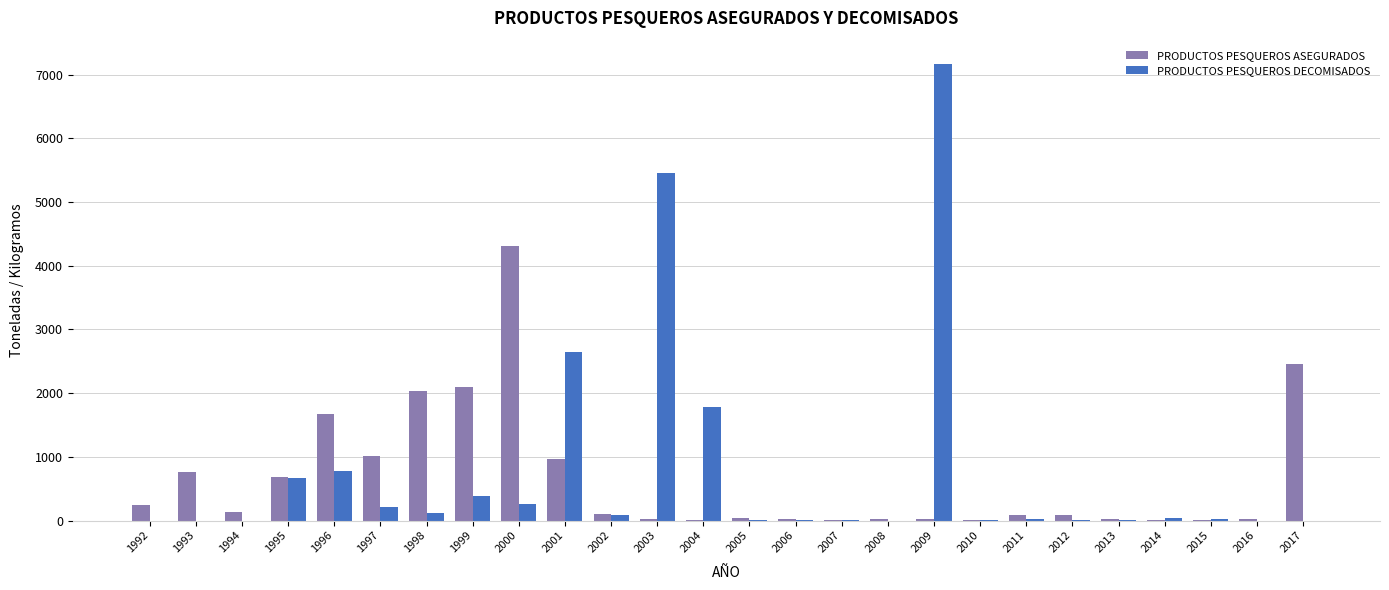

What is the total value across all series at 2017?

2453.0